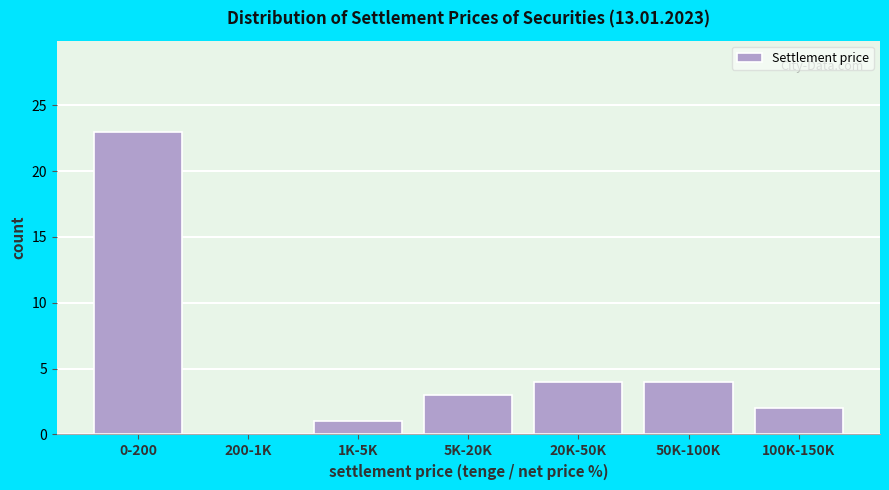

Reading left to right, what are all the values shown in this chart?

0-200=23	200-1K=0	1K-5K=1	5K-20K=3	20K-50K=4	50K-100K=4	100K-150K=2